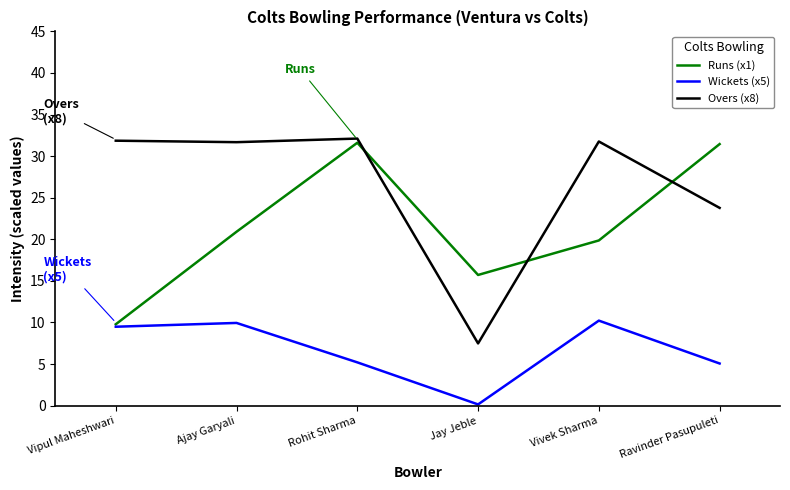

True or false: Wickets (x5) and Overs (x8) intersect in this chart.

False